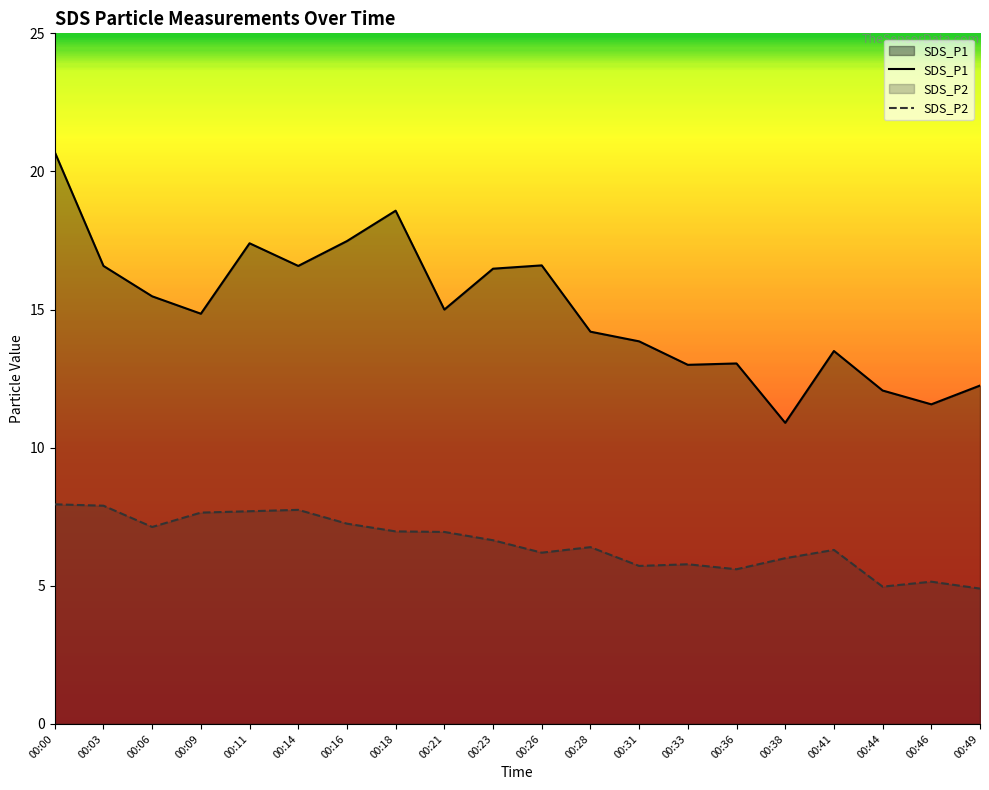

What is the average value of the SDS_P1 series?

15.0